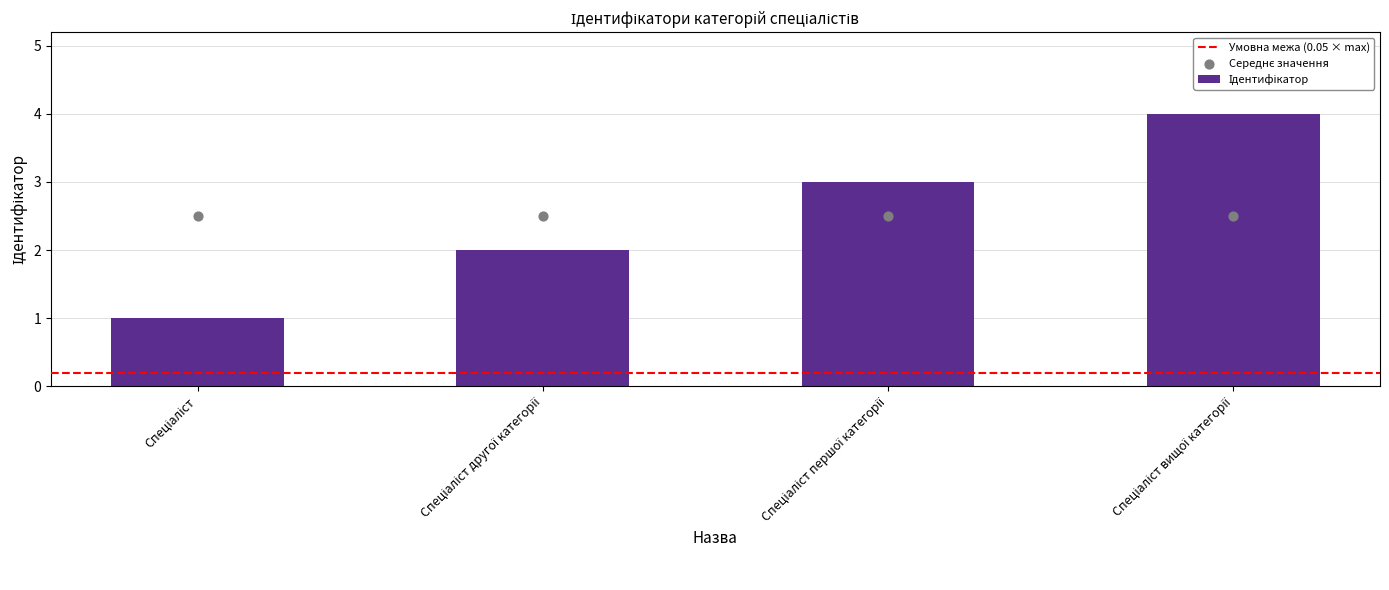

What is the ratio of the value at Спеціаліст другої категорії to the value at Спеціаліст?

2.0